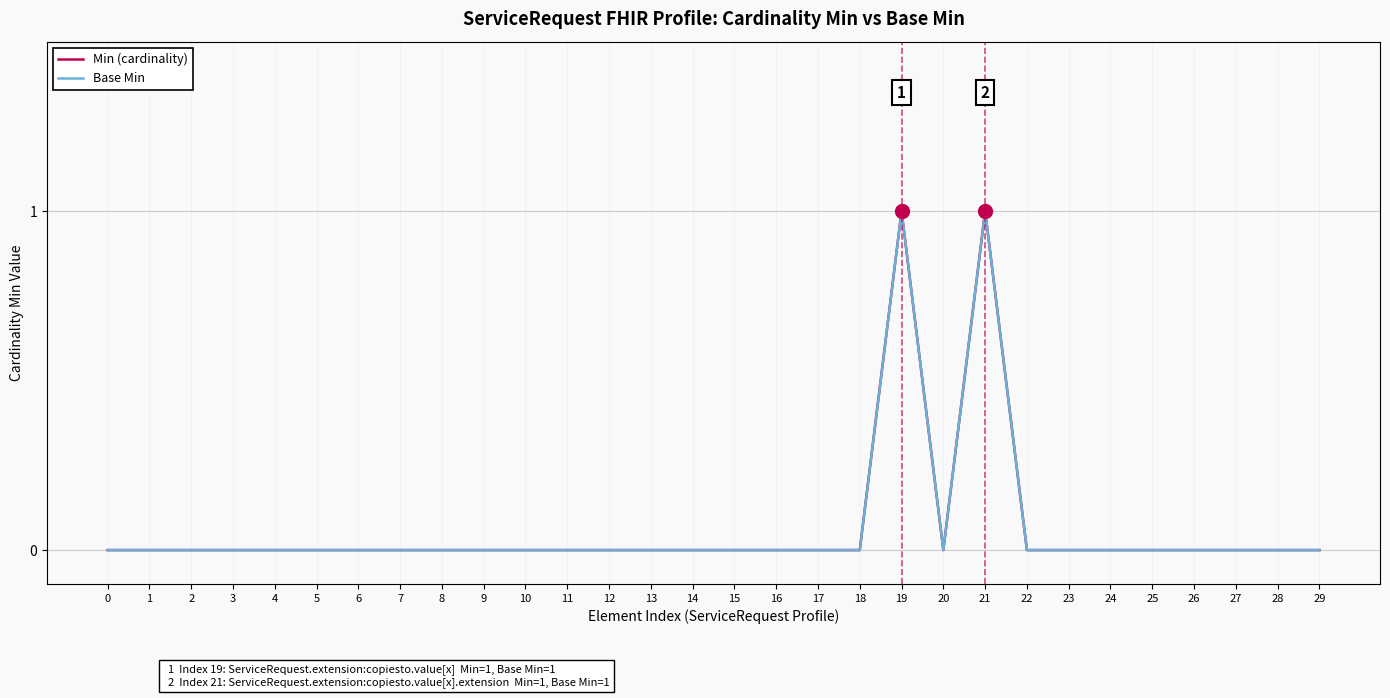

At which category is the sum across all series the highest?

19